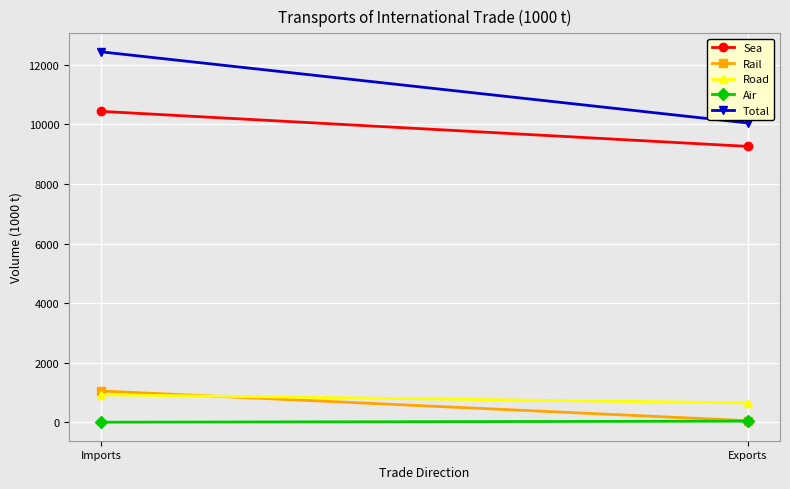

What is the sum of the Rail values at Imports and Exports?

1116